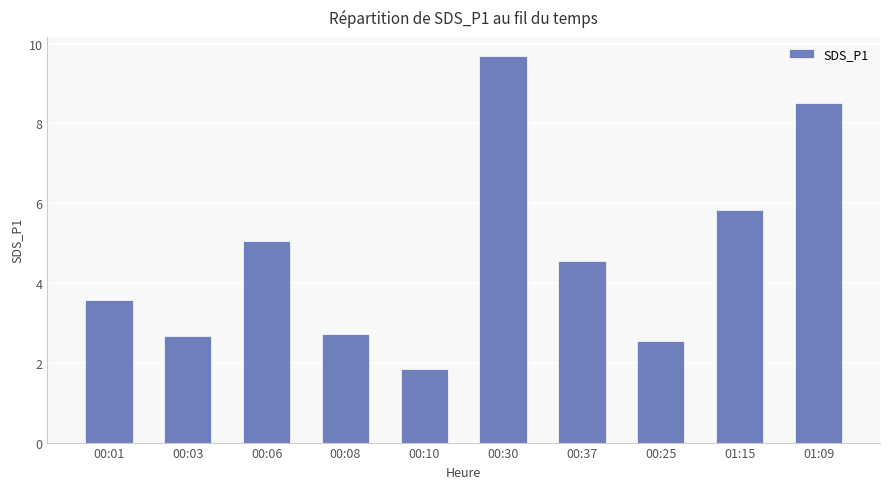

At which label is the value closest to 5?

00:06